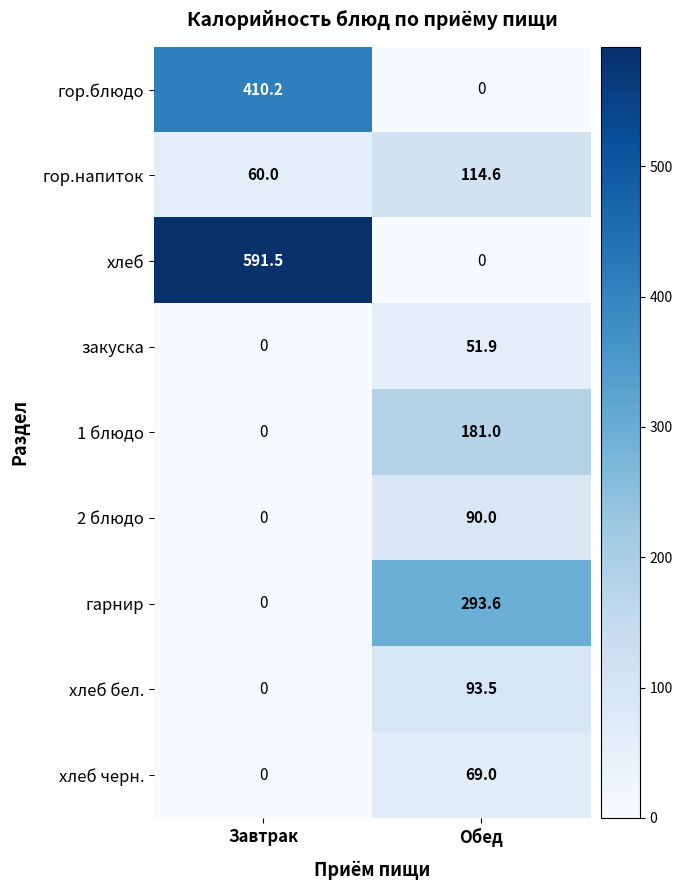

At which category is the sum across all series the highest?

Завтрак